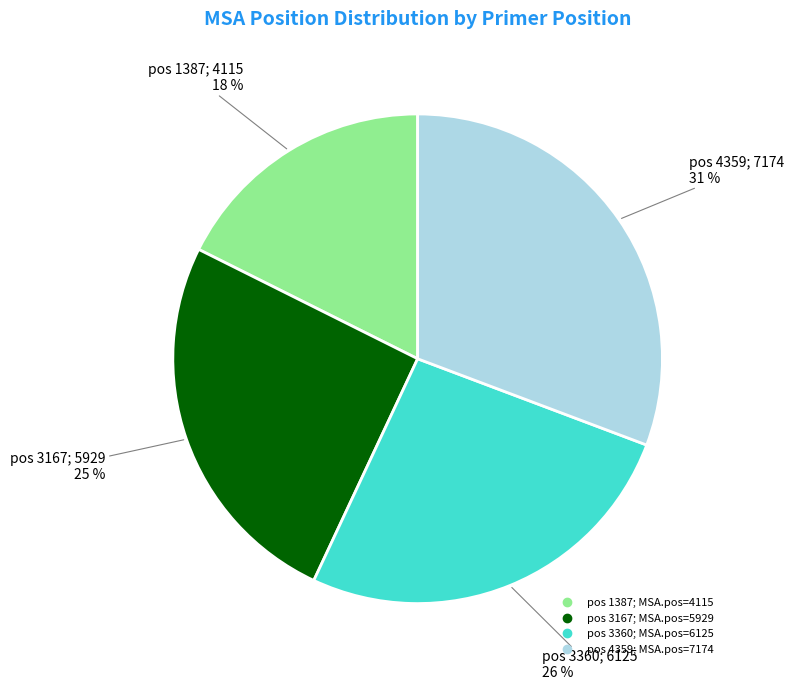

Is there a majority slice in this chart?

No